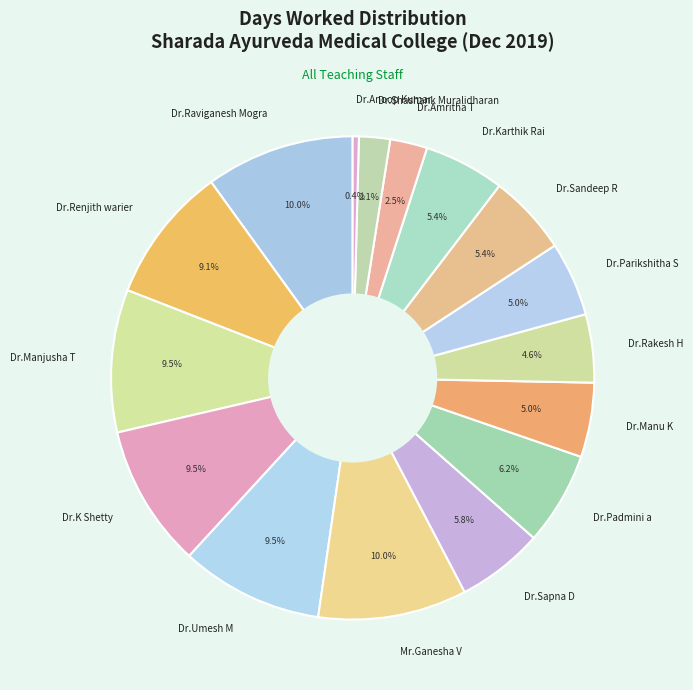

What portion of the pie excludes Dr.Anoop Kumar?

99.6%